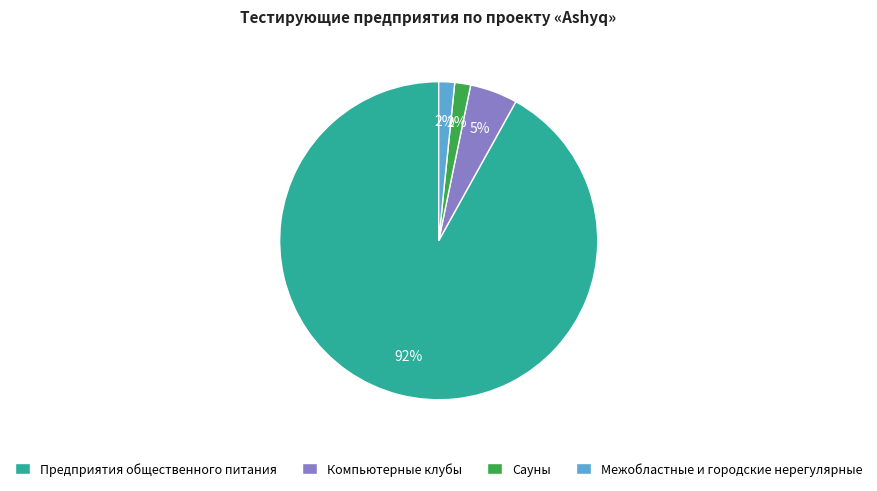

To the nearest percent, what percentage of the pie is Сауны?

2%